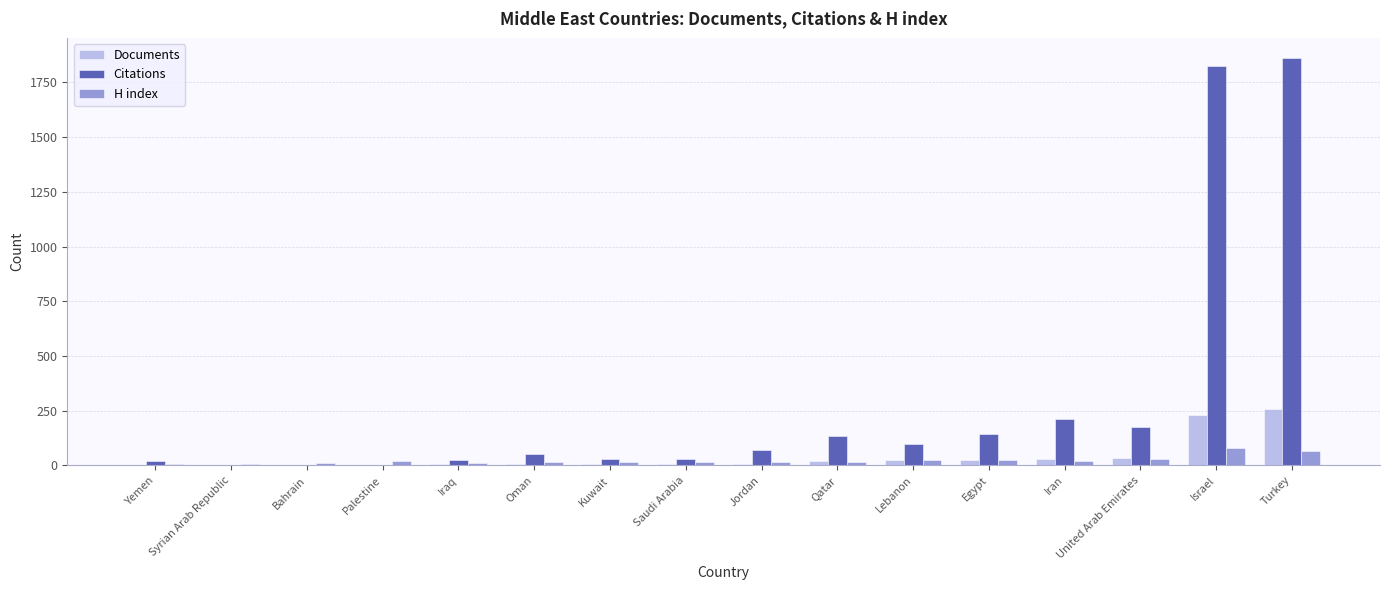

What is the maximum value for Citations?

1860